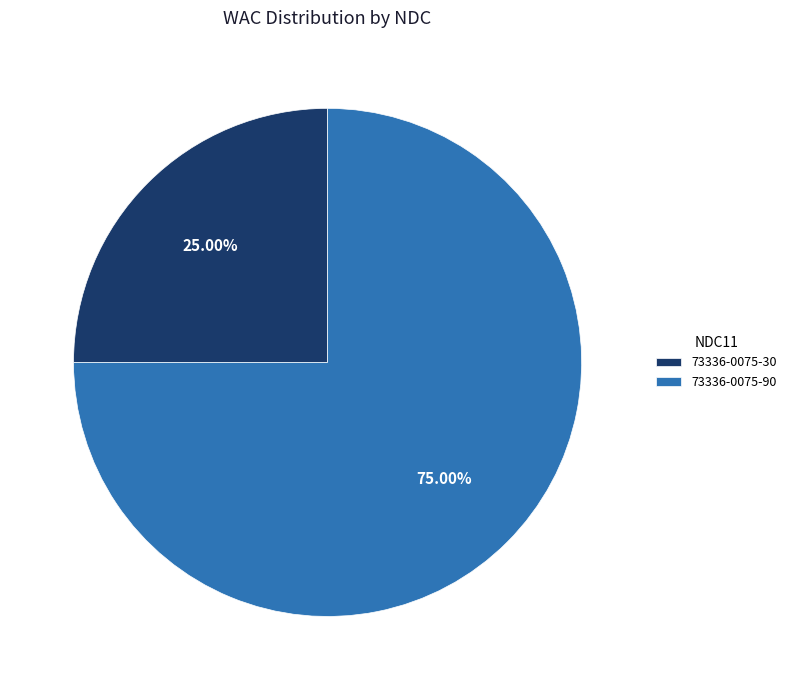

What is the smallest slice in the pie chart?

73336-0075-30